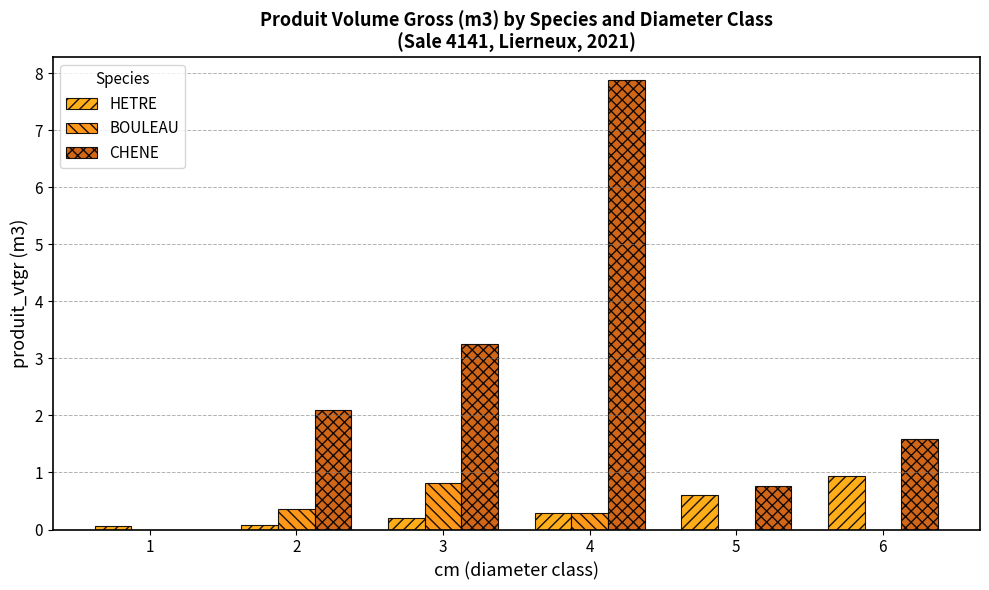

What is the maximum value shown in the chart?

7.9